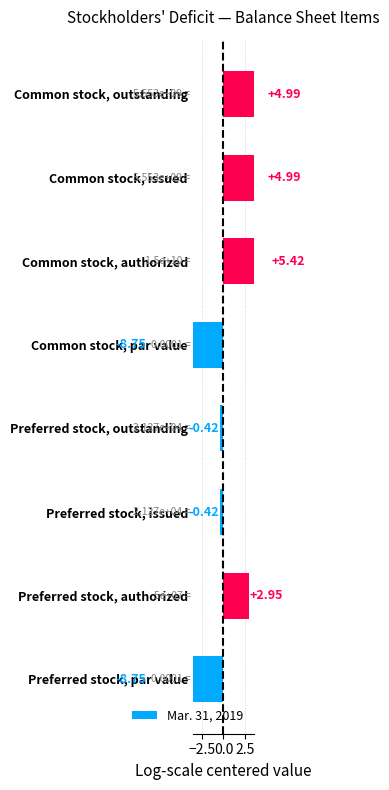

What is the difference between the maximum and second lowest values?

14.2